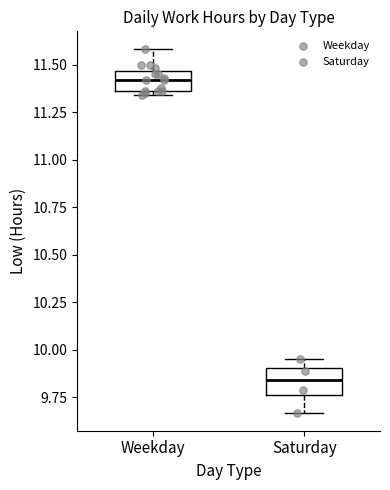

Which box has the highest median line?

Weekday